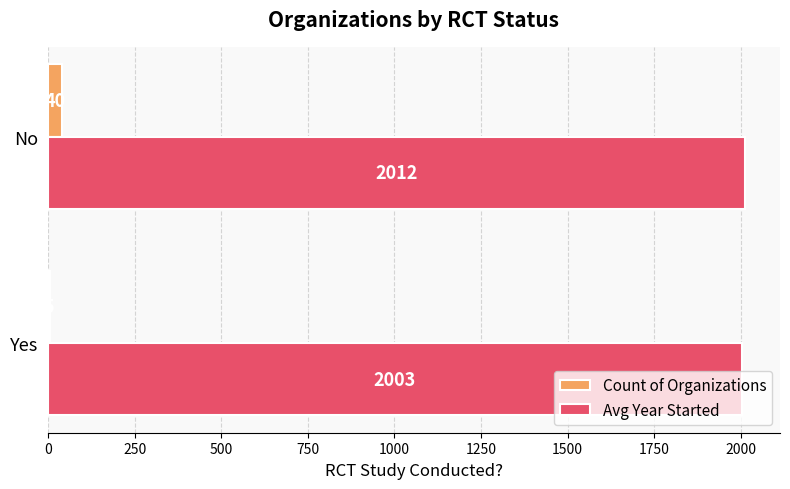

At which category is the sum across all series the highest?

No